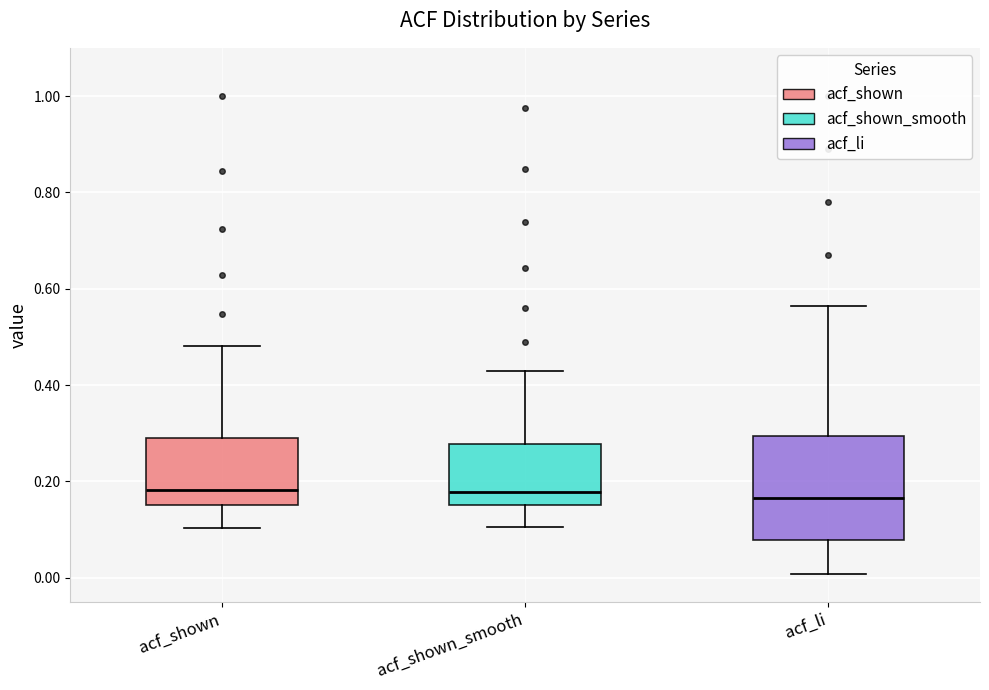

Reading left to right, read every box against the y-axis: the position of its median line, the range the box covers, and the ends of its whiskers. The values are not printed on the chart, so give them approximately, as read against the axis.

acf_shown: median 0.18, box 0.16 to 0.30, whiskers 0.10 to 0.48
acf_shown_smooth: median 0.18, box 0.16 to 0.28, whiskers 0.10 to 0.42
acf_li: median 0.16, box 0.08 to 0.30, whiskers 0.00 to 0.56